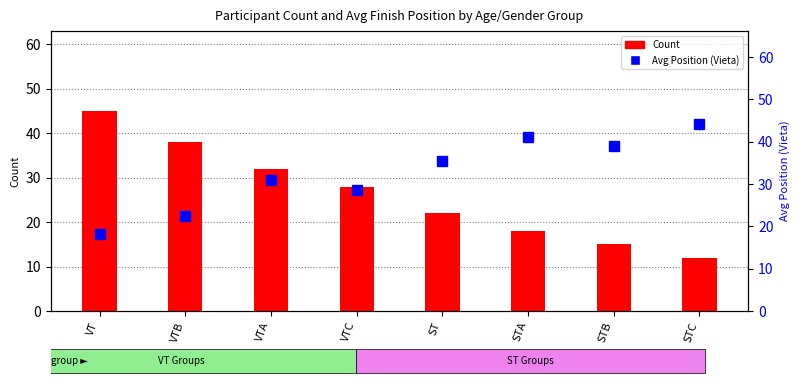

At which label is Count closest to 28?

VTC